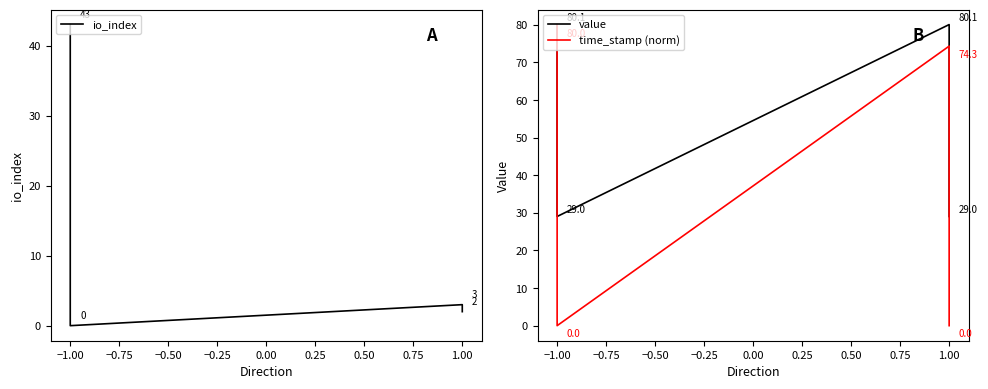

Which series ends up on top after the final intersection of time_stamp (norm) and io_index?

io_index